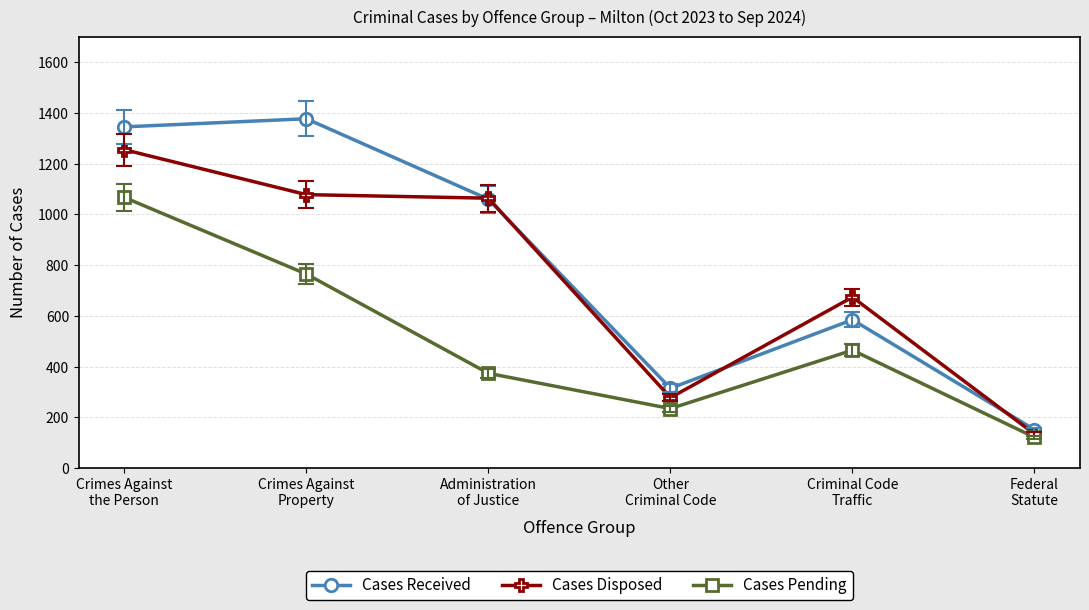

What is the approximate value of Cases Received at Crimes Against
the Person?

1345